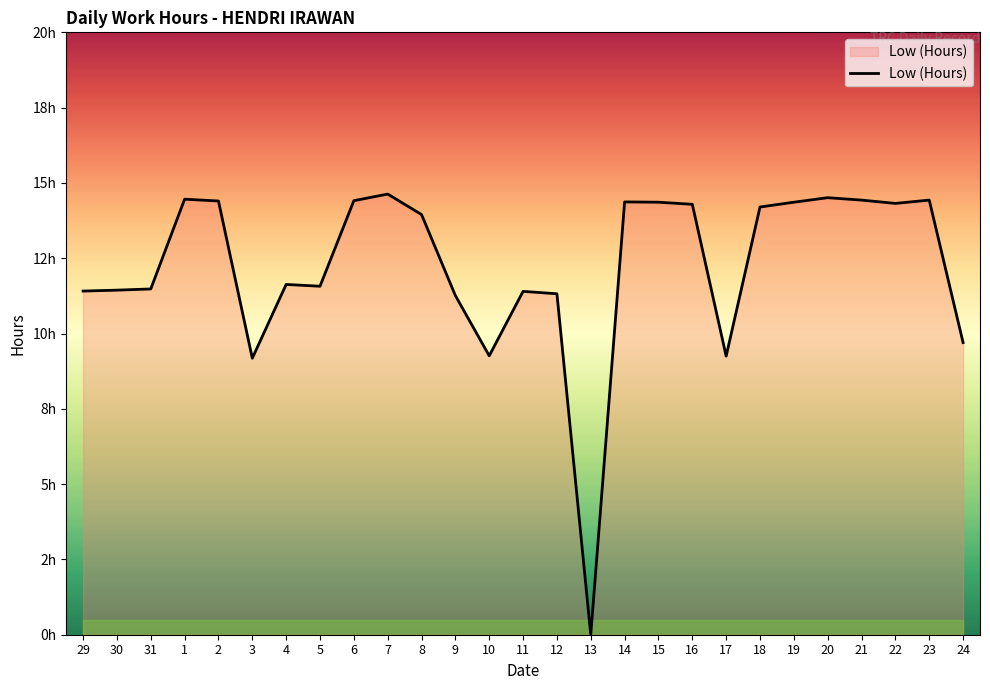

Where does the data first go above 13?

1